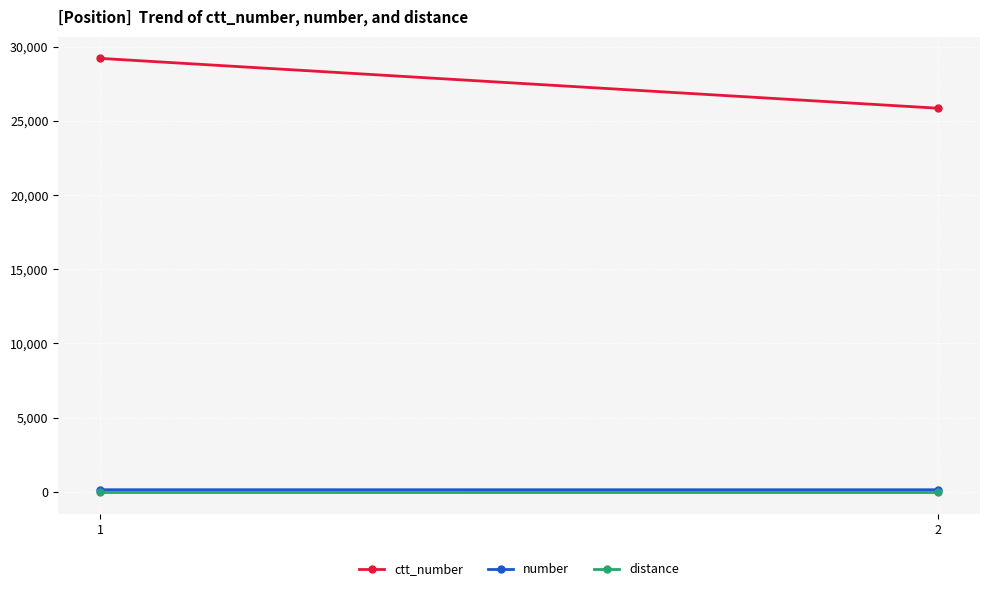

What is the spread (max minus min) of values at 2?

25845